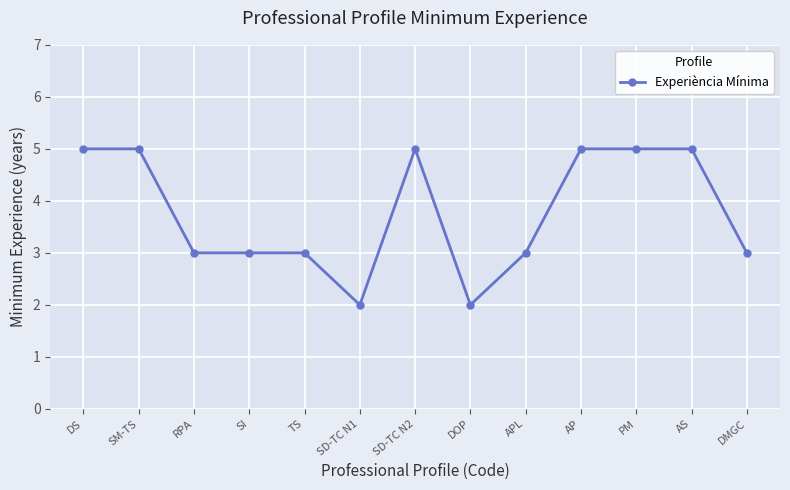

What is the smallest value displayed?

2